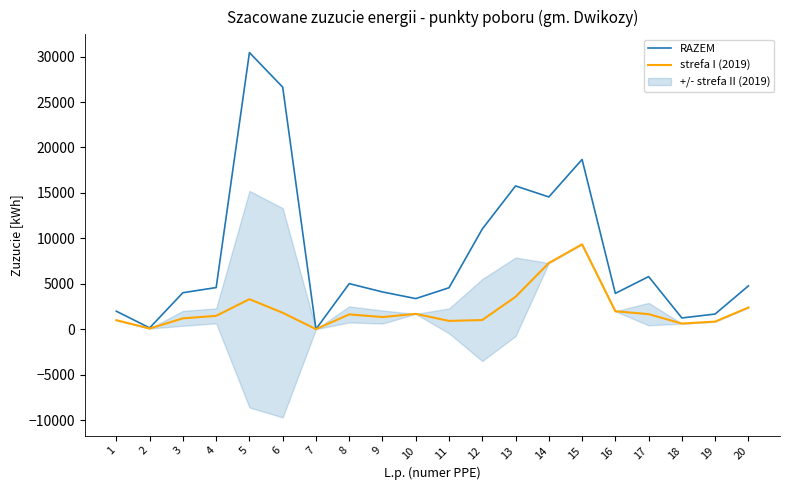

Which category has the lowest value in the strefa I (2019) series?

7